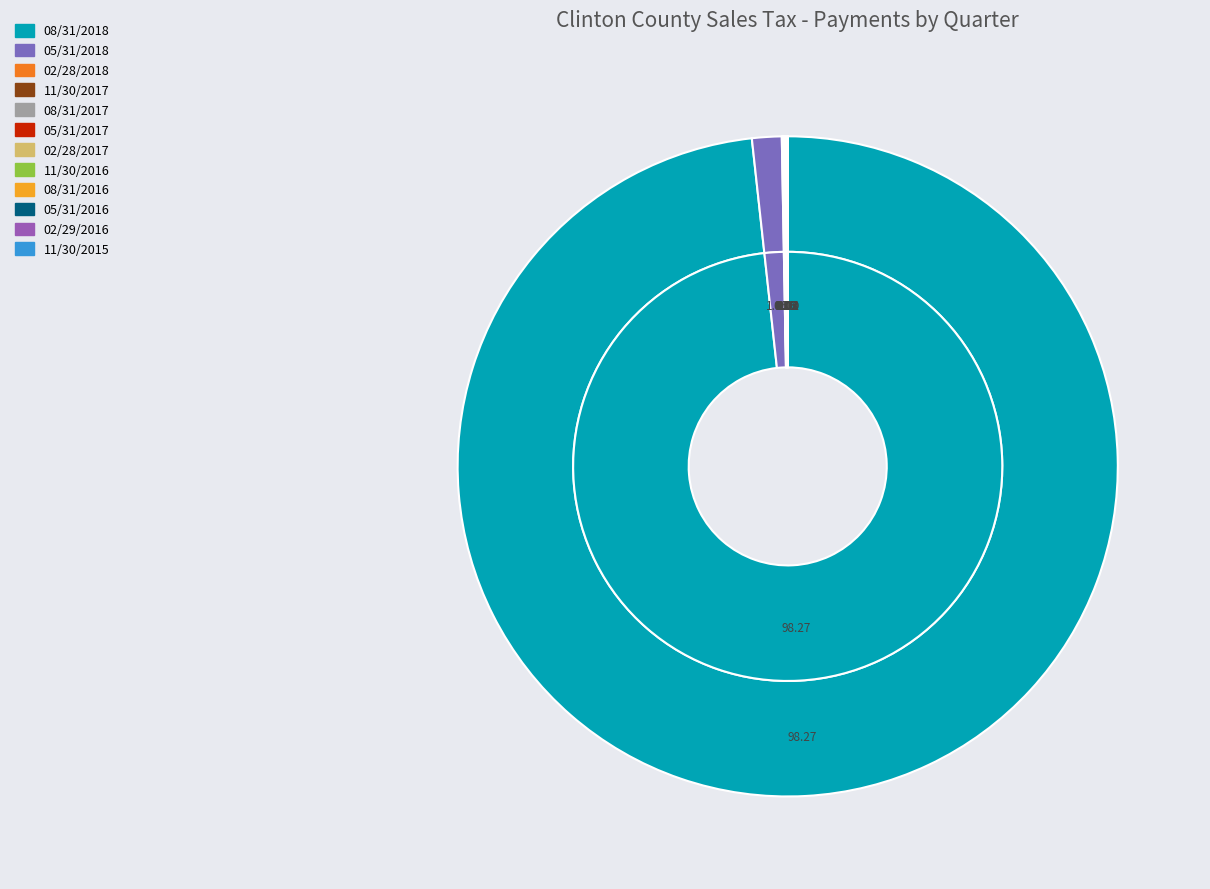

Approximately how many times larger is the value at 08/31/2018 compared to 05/31/2016?

16740.1